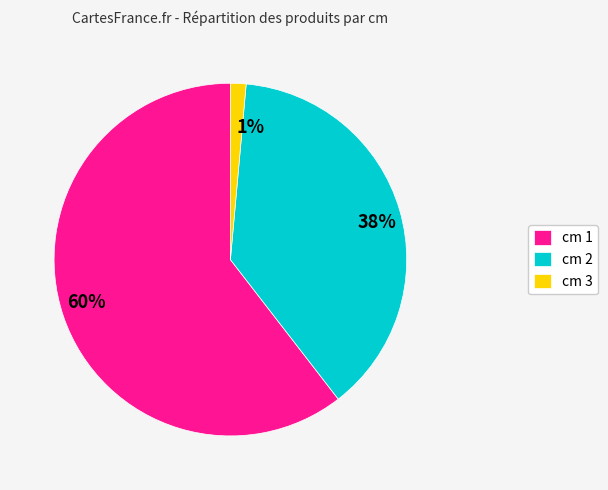

Count the number of slices in the pie.

3